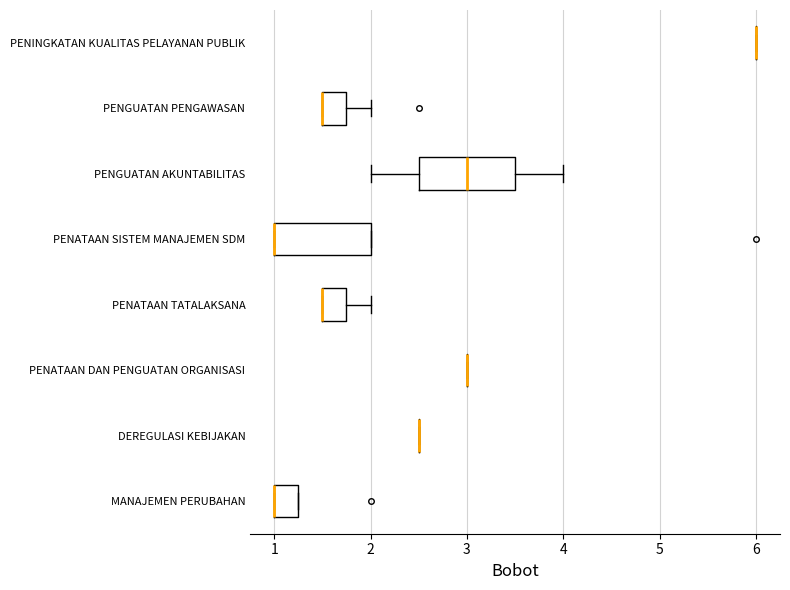

Reading bottom to top, read every box against the x-axis: the position of its median line, the range the box covers, and the ends of its whiskers. The values are not printed on the chart, so give them approximately, as read against the axis.

MANAJEMEN PERUBAHAN: median 1.0 (drawn on the box's left edge), box 1.0 to 1.3, whiskers 1.0 to 1.3
DEREGULASI KEBIJAKAN: box collapsed to a line at 2.5, whiskers 2.5 to 2.5
PENATAAN DAN PENGUATAN ORGANISASI: box collapsed to a line at 3.0, whiskers 3.0 to 3.0
PENATAAN TATALAKSANA: median 1.5 (drawn on the box's left edge), box 1.5 to 1.8, whiskers 1.5 to 2.0
PENATAAN SISTEM MANAJEMEN SDM: median 1.0 (drawn on the box's left edge), box 1.0 to 2.0, whiskers 1.0 to 2.0
PENGUATAN AKUNTABILITAS: median 3.0, box 2.5 to 3.5, whiskers 2.0 to 4.0
PENGUATAN PENGAWASAN: median 1.5 (drawn on the box's left edge), box 1.5 to 1.8, whiskers 1.5 to 2.0
PENINGKATAN KUALITAS PELAYANAN PUBLIK: box collapsed to a line at 6.0, whiskers 6.0 to 6.0